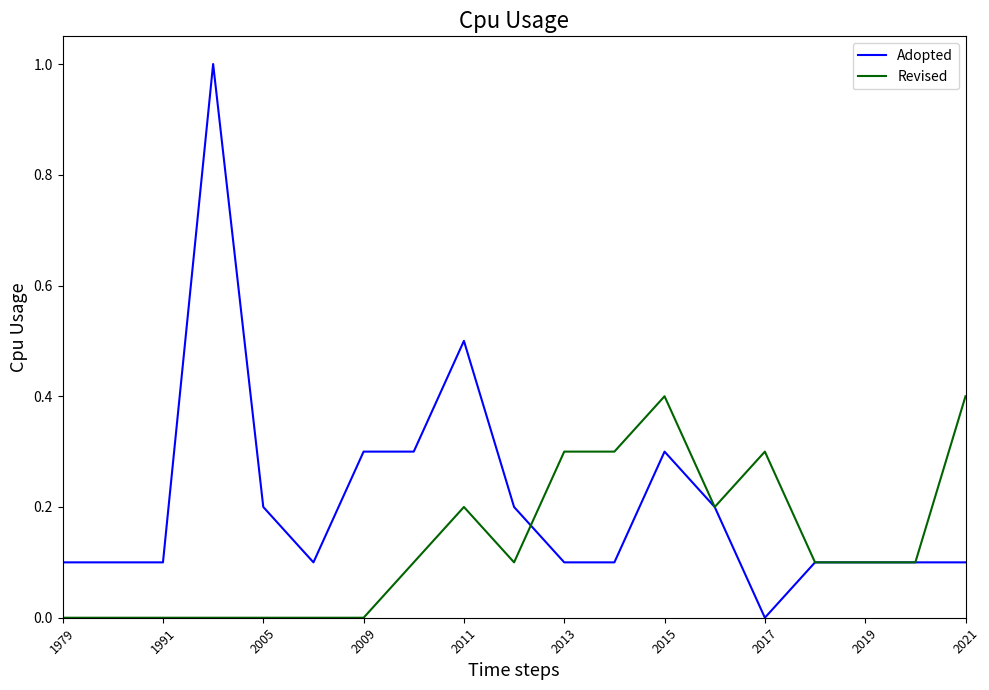

Which series has the largest total across all categories?

Adopted